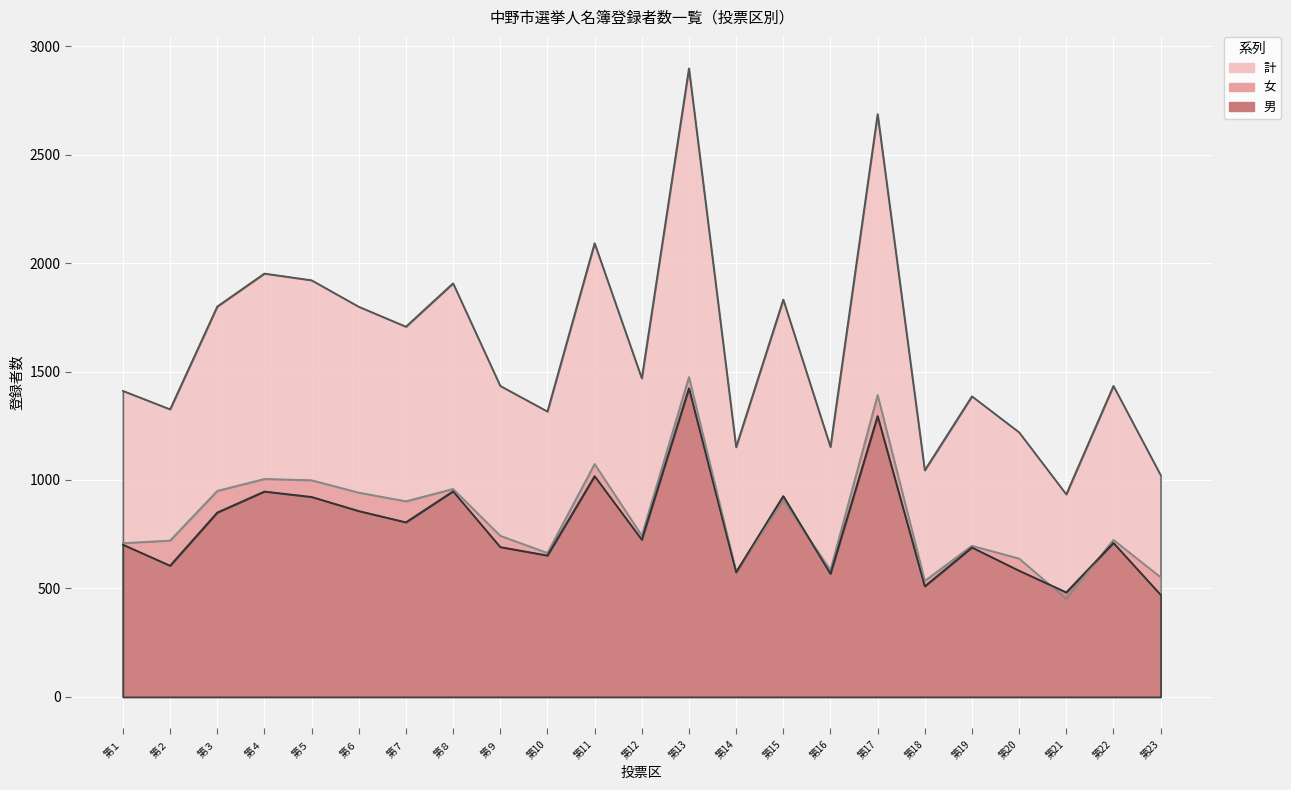

At which category does the chart reach its minimum across all series?

第21